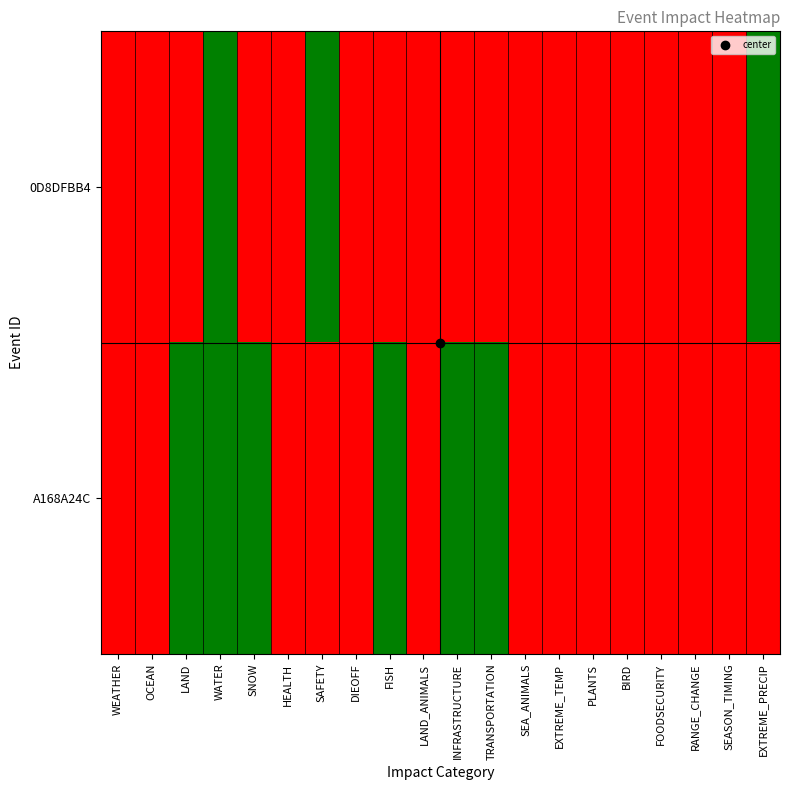

Reading left to right, extract all data points from this chart.

0D8DFBB4: WEATHER=0	OCEAN=0	LAND=0	WATER=1	SNOW=0	HEALTH=0	SAFETY=1	DIEOFF=0	FISH=0	LAND_ANIMALS=0	INFRASTRUCTURE=0	TRANSPORTATION=0	SEA_ANIMALS=0	EXTREME_TEMP=0	PLANTS=0	BIRD=0	FOODSECURITY=0	RANGE_CHANGE=0	SEASON_TIMING=0	EXTREME_PRECIP=1
A168A24C: WEATHER=0	OCEAN=0	LAND=1	WATER=1	SNOW=1	HEALTH=0	SAFETY=0	DIEOFF=0	FISH=1	LAND_ANIMALS=0	INFRASTRUCTURE=1	TRANSPORTATION=1	SEA_ANIMALS=0	EXTREME_TEMP=0	PLANTS=0	BIRD=0	FOODSECURITY=0	RANGE_CHANGE=0	SEASON_TIMING=0	EXTREME_PRECIP=0